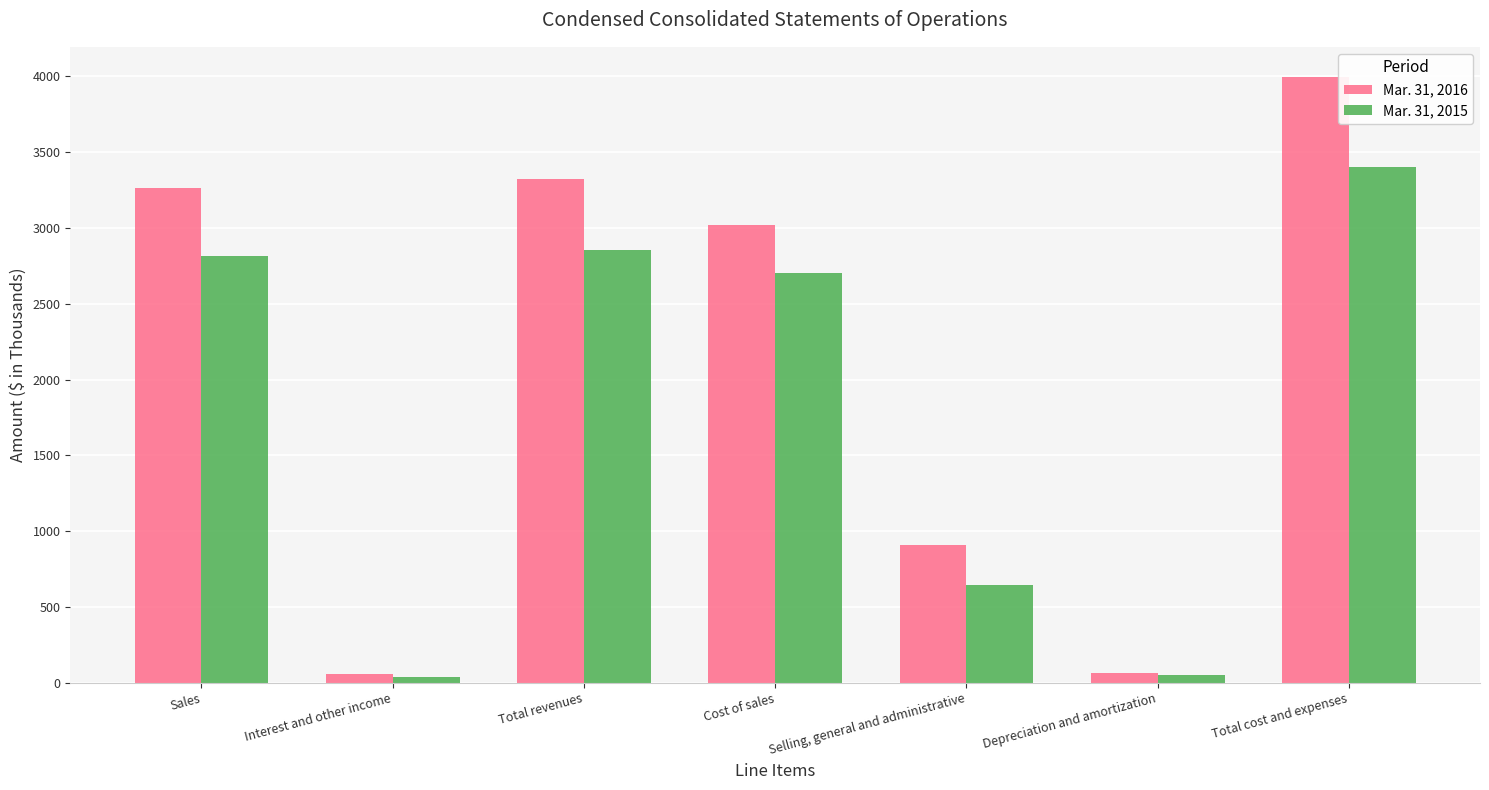

The Mar. 31, 2015 series shows 1002 at Selling, general and administrative. True or false?

False